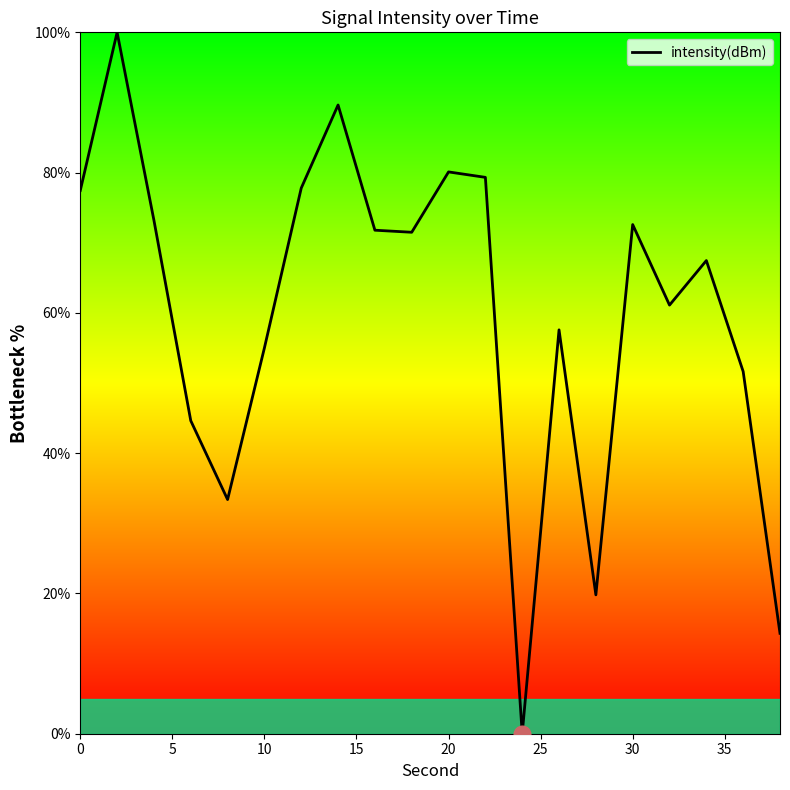

What is the difference between the maximum and minimum values?

100.0